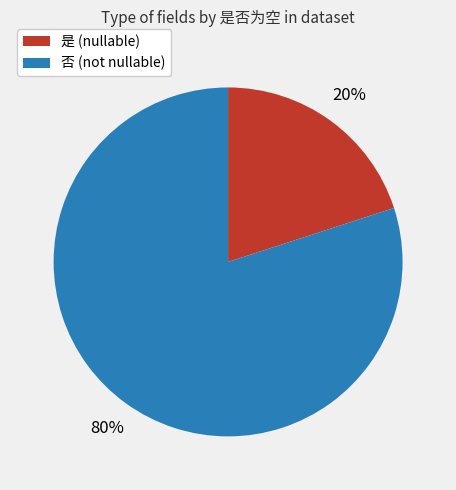

Does any single category account for the majority?

Yes